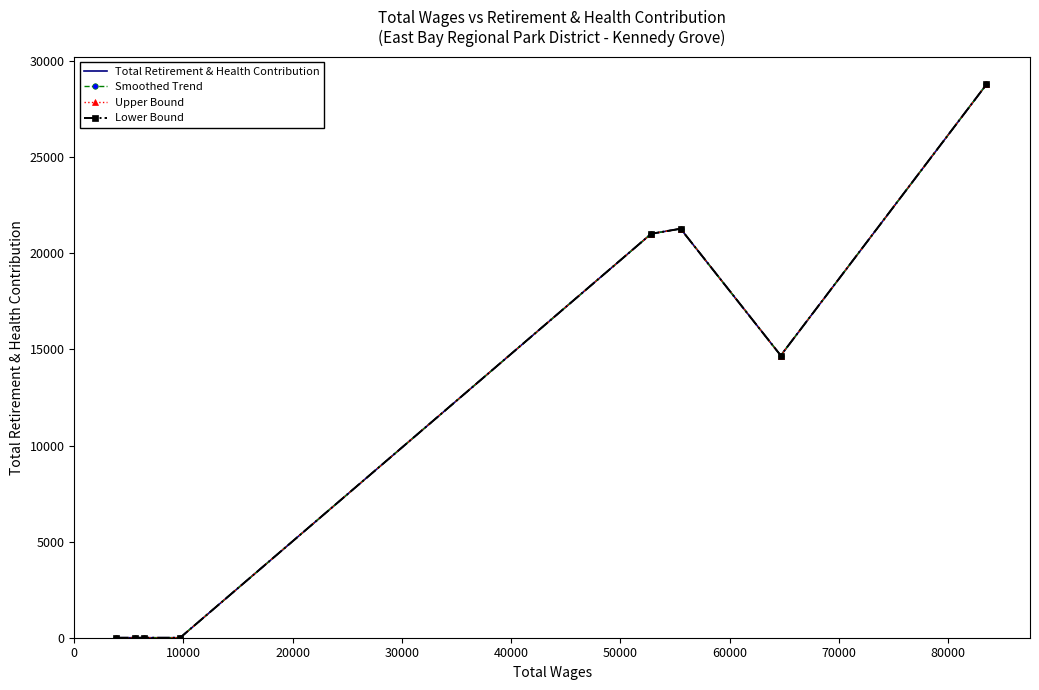

At how many categories does at least one series exceed 8692?

4